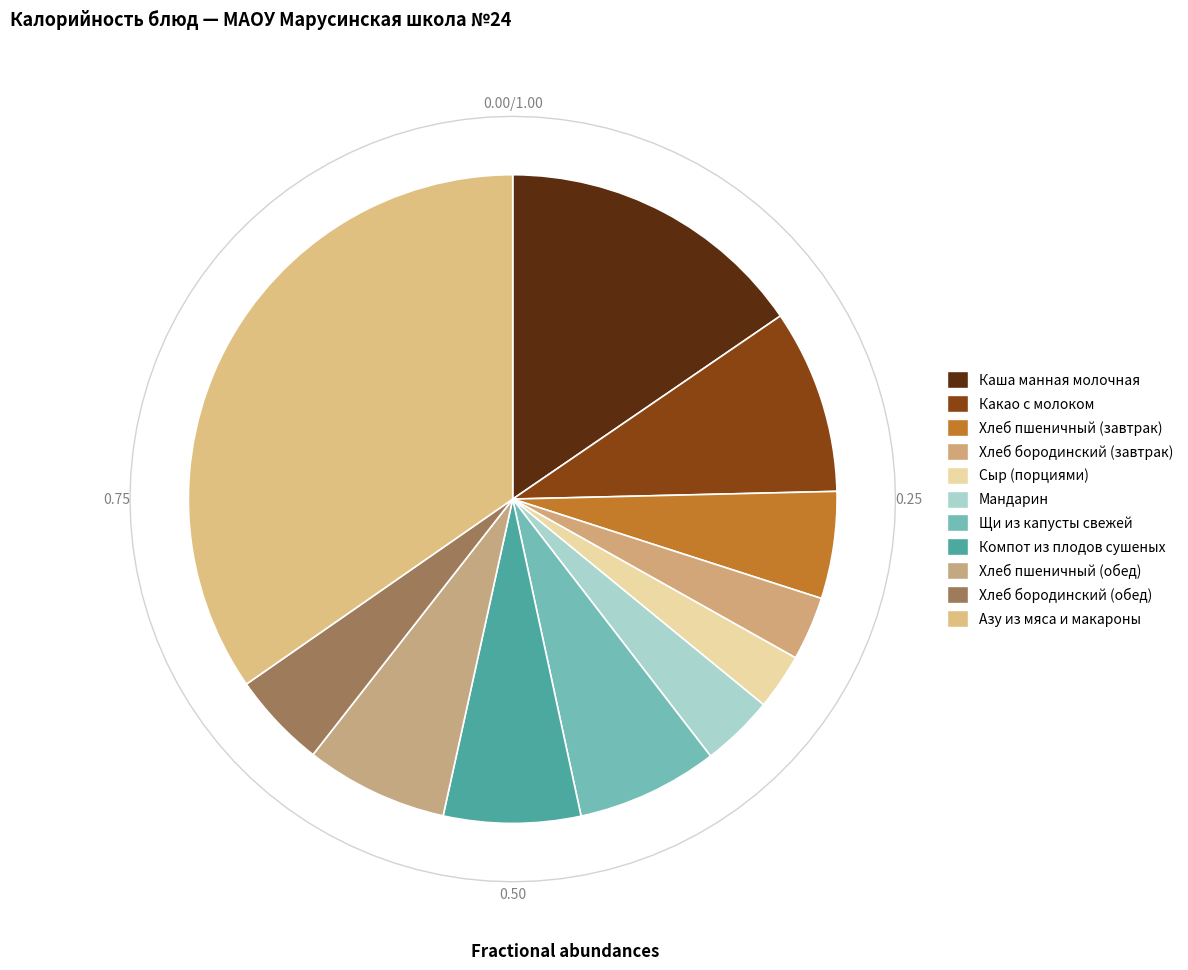

The Каша манная молочная slice represents 15% of the pie. True or false?

True